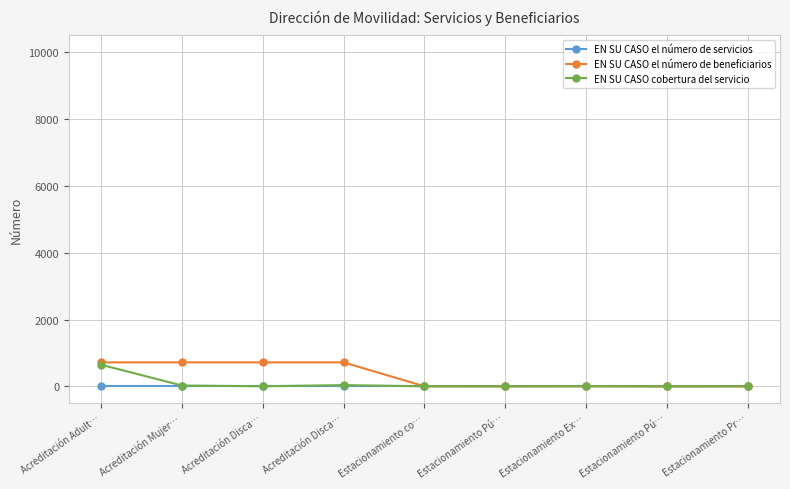

Which series changed the most between Estacionamiento co… and Estacionamiento Pú…?

EN SU CASO el número de beneficiarios